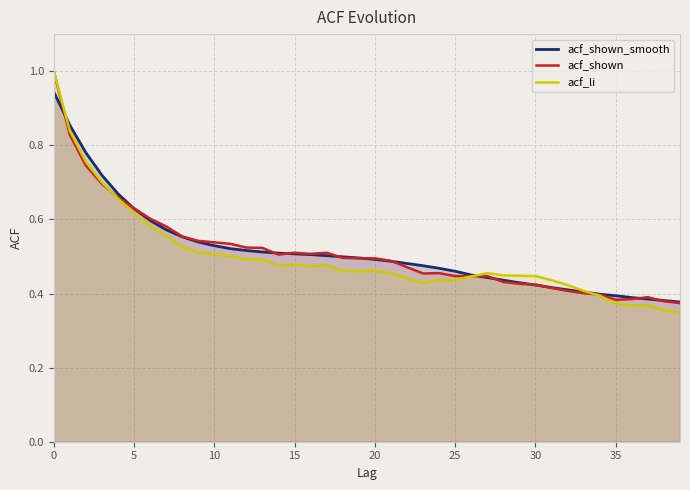

What is the difference between the maximum and minimum values in the acf_shown series?

0.6